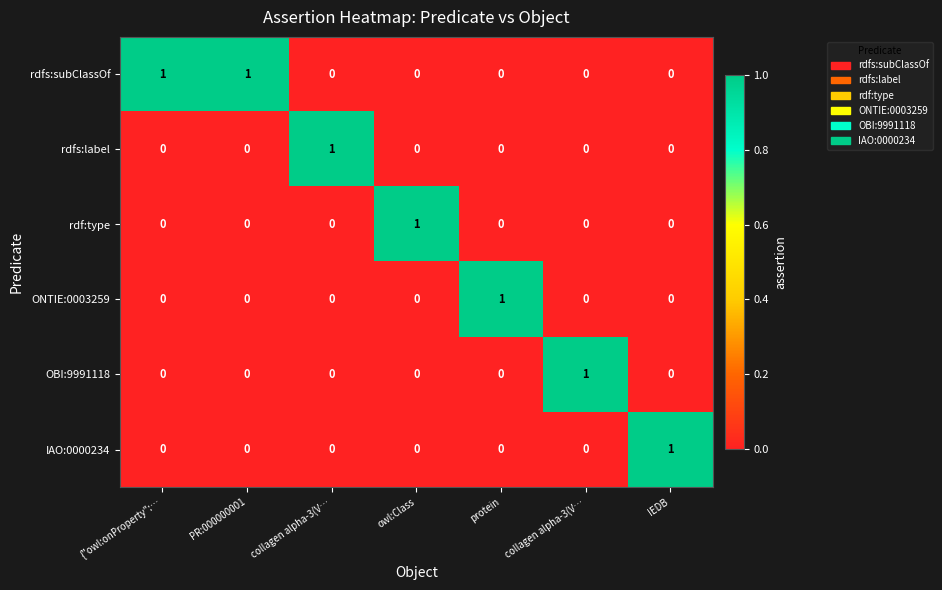

At which category does the chart reach its minimum across all series?

collagen alpha-3(V…